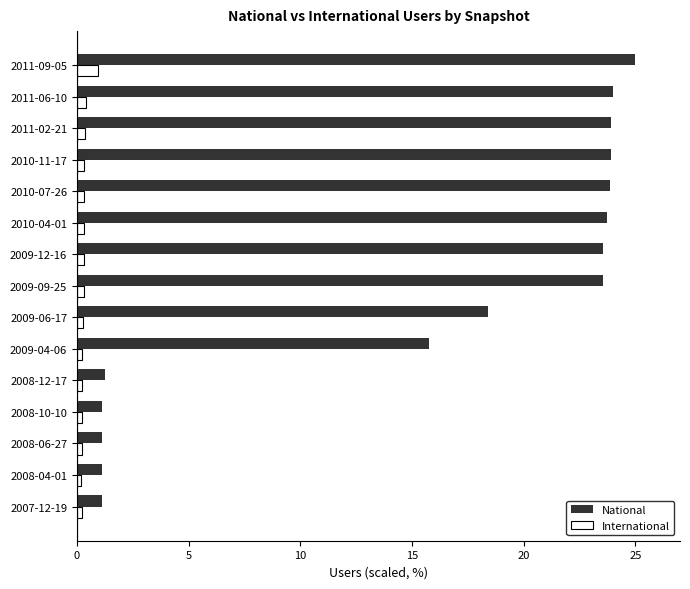

Which series has the largest total across all categories?

National